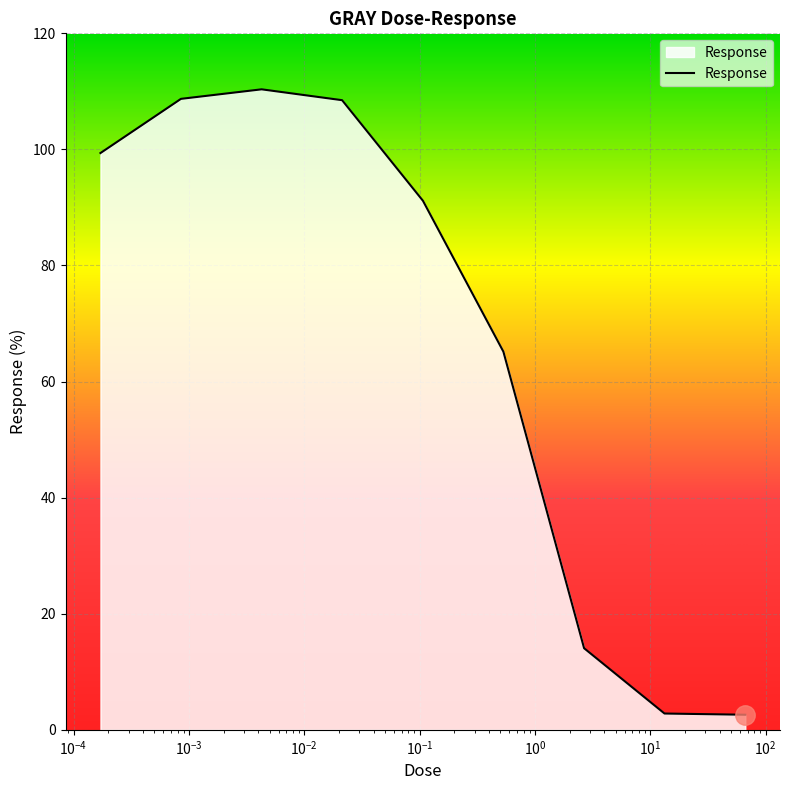

What is the minimum value shown in the chart?

2.6